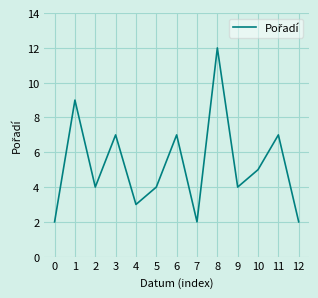

Which label corresponds to the largest value in the chart?

8